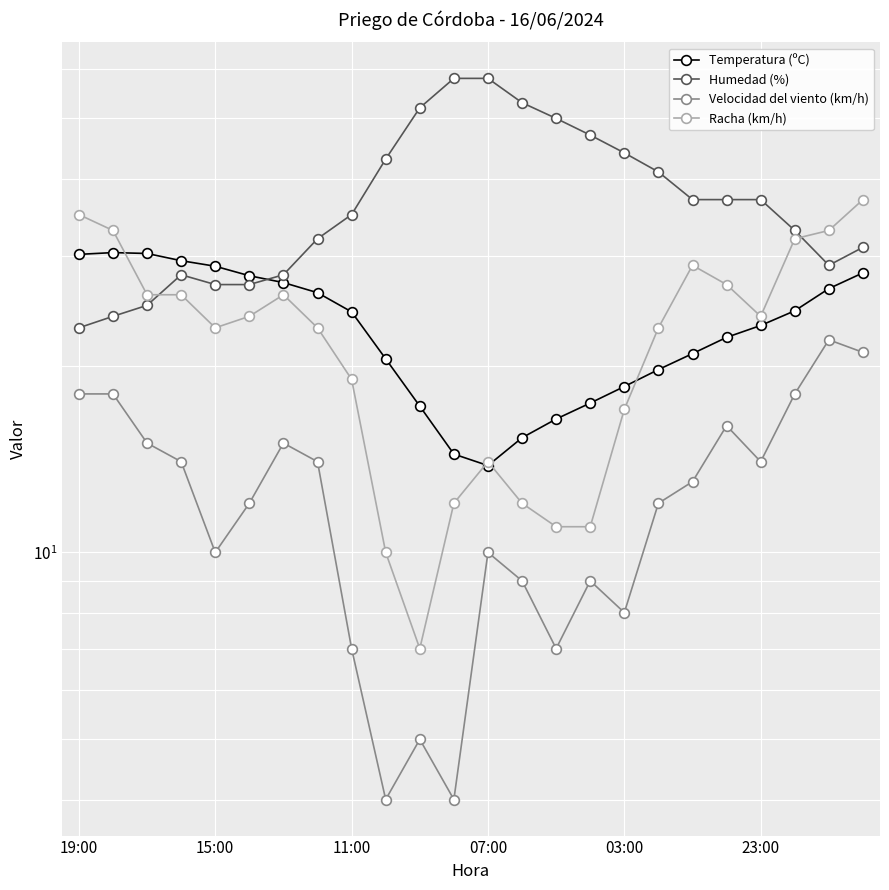

Which series has the widest spread of values?

Humedad (%)